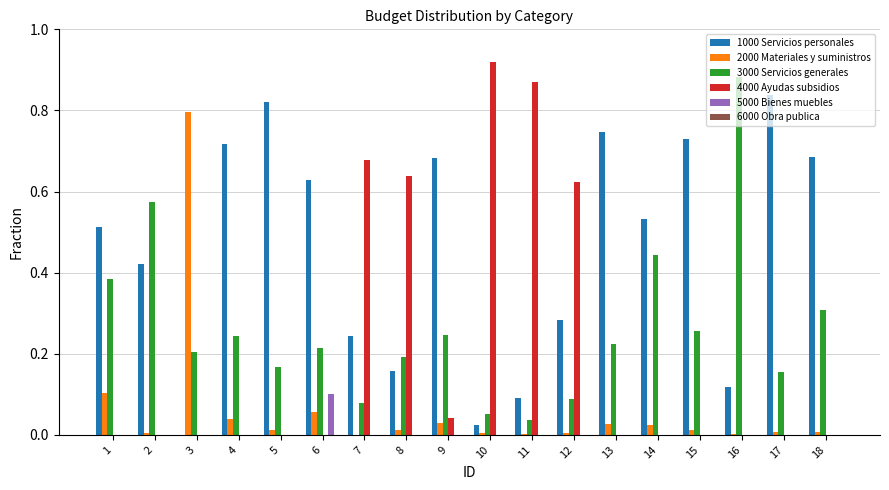

What is the total value across all series at 18?

1.0